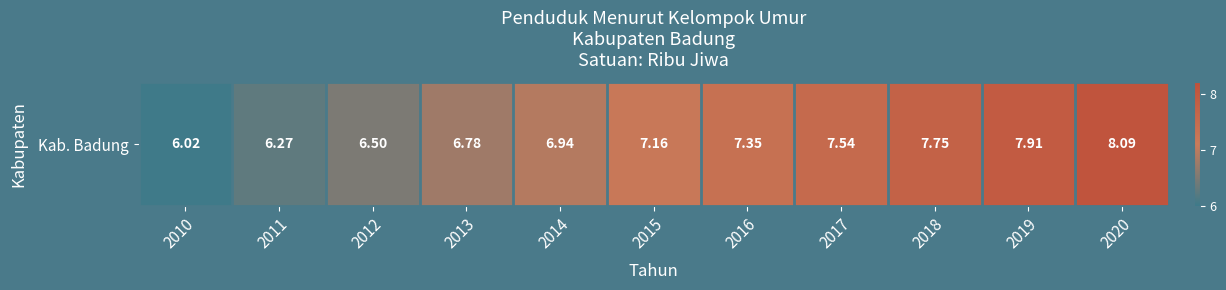

What is the maximum value shown in the chart?

8.1